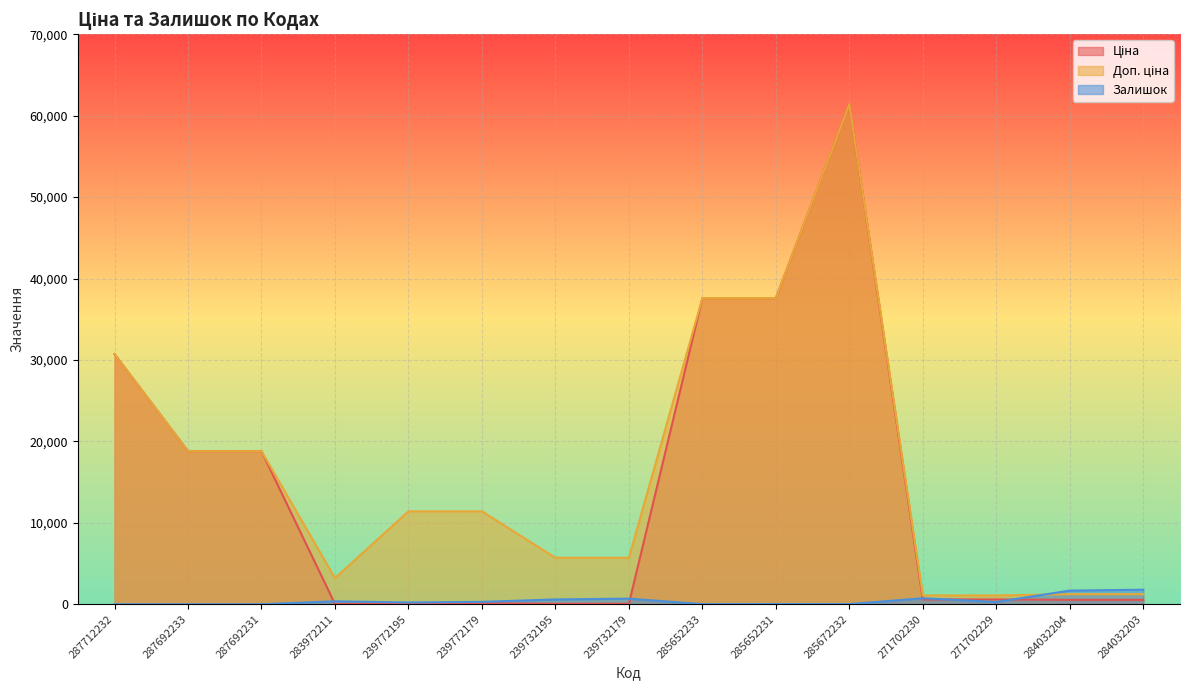

Reading left to right, extract all data points from this chart.

Ціна: 287712232=30717.1	287692233=18796.8	287692231=18796.8	283972211=32.0	239772195=114.1	239772179=114.1	239732195=57.0	239732179=57.0	285652233=37593.6	285652231=37593.6	285672232=61434.3	271702230=589.9	271702229=589.9	284032204=539.0	284032203=539.0
Доп. ціна: 287712232=30717.1	287692233=18796.8	287692231=18796.8	283972211=3205.0	239772195=11410.0	239772179=11410.0	239732195=5705.0	239732179=5705.0	285652233=37593.6	285652231=37593.6	285672232=61434.3	271702230=1081.7	271702229=1081.7	284032204=1235.4	284032203=1235.4
Залишок: 287712232=0.0	287692233=0.0	287692231=0.0	283972211=360.0	239772195=214.0	239772179=290.0	239732195=588.0	239732179=686.0	285652233=13.0	285652231=23.0	285672232=16.0	271702230=736.0	271702229=273.0	284032204=1674.0	284032203=1786.0